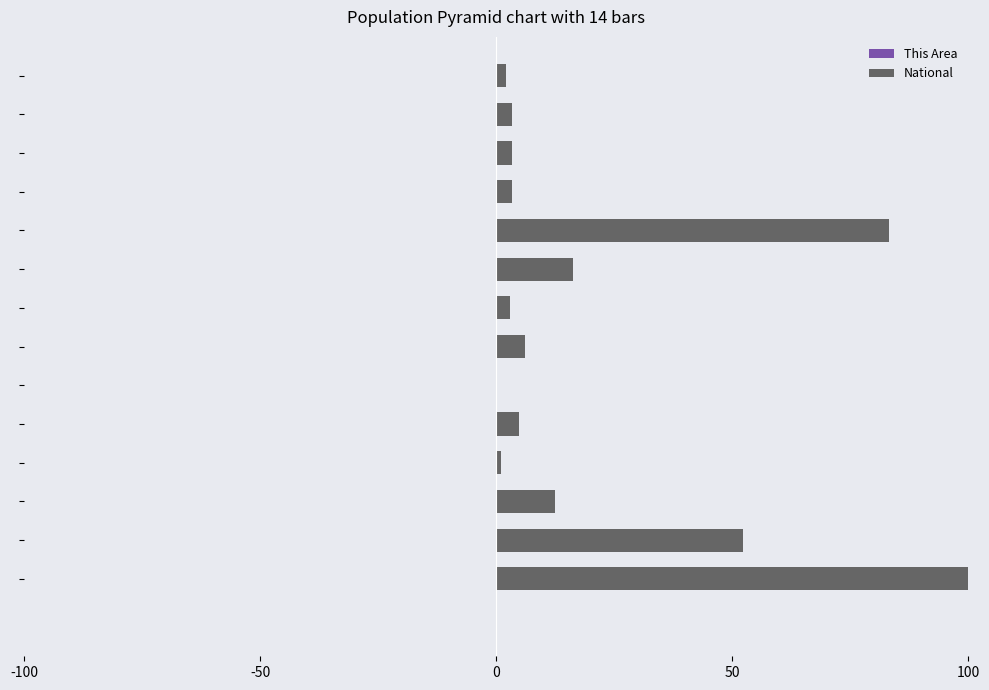

True or false: National has a value of 3.9 at 6.

False